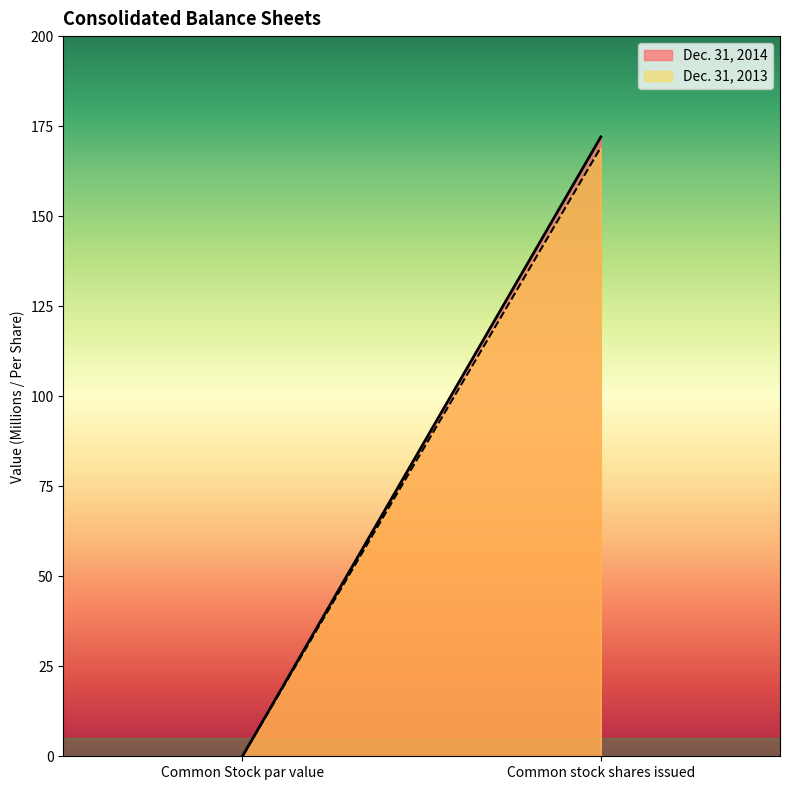

At which category is the sum across all series the highest?

Common stock shares issued